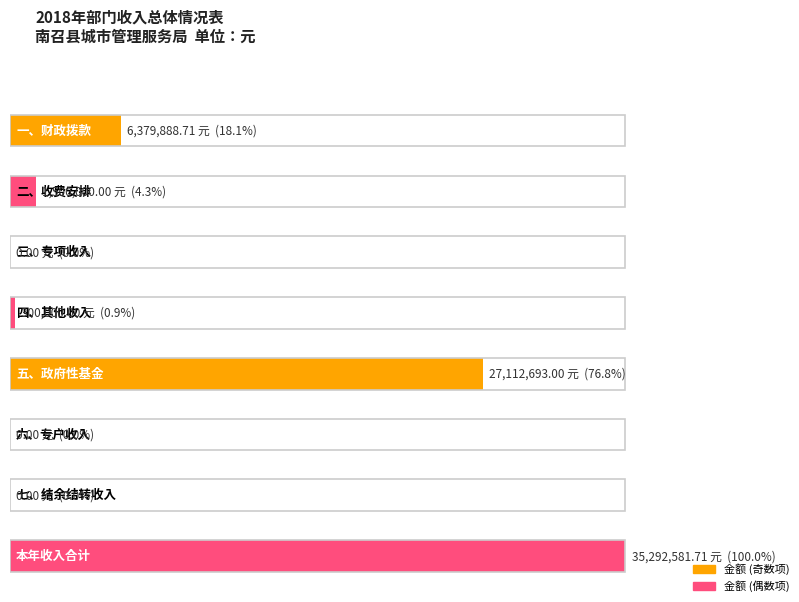

What is the value of the 4th bar from the left?

300000.0